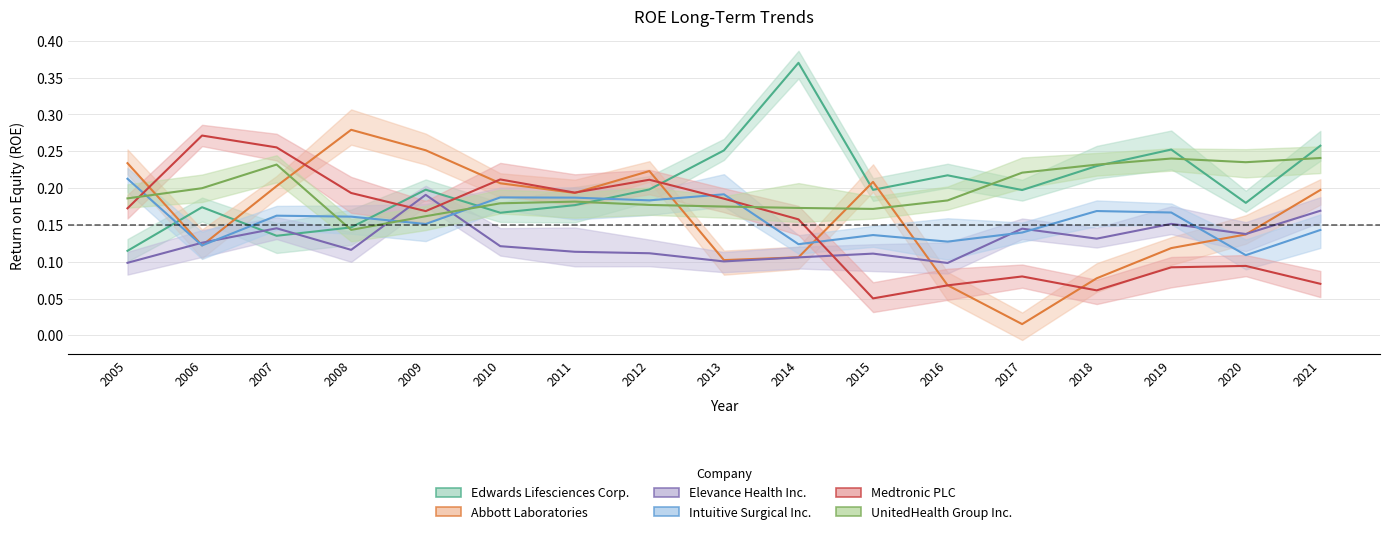

Rank the categories by UnitedHealth Group Inc. value from highest to lowest.

2021, 2019, 2020, 2007, 2018, 2017, 2006, 2005, 2016, 2011, 2010, 2012, 2013, 2014, 2015, 2009, 2008